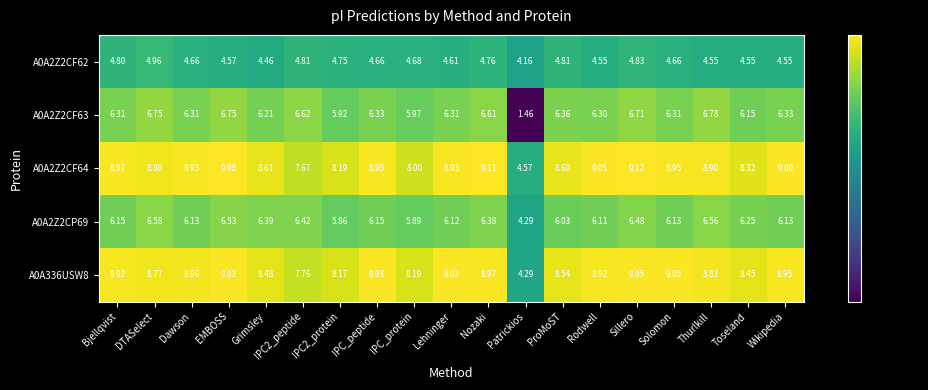

At which label does A0A2Z2CF62 reach its peak?

DTASelect